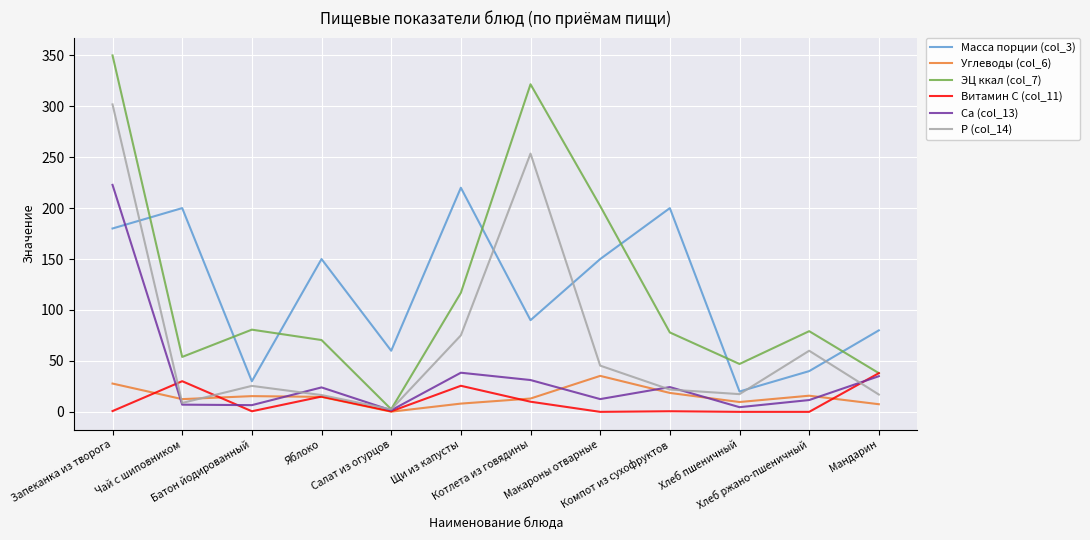

What is the average value of the Углеводы (col_6) series?

14.9